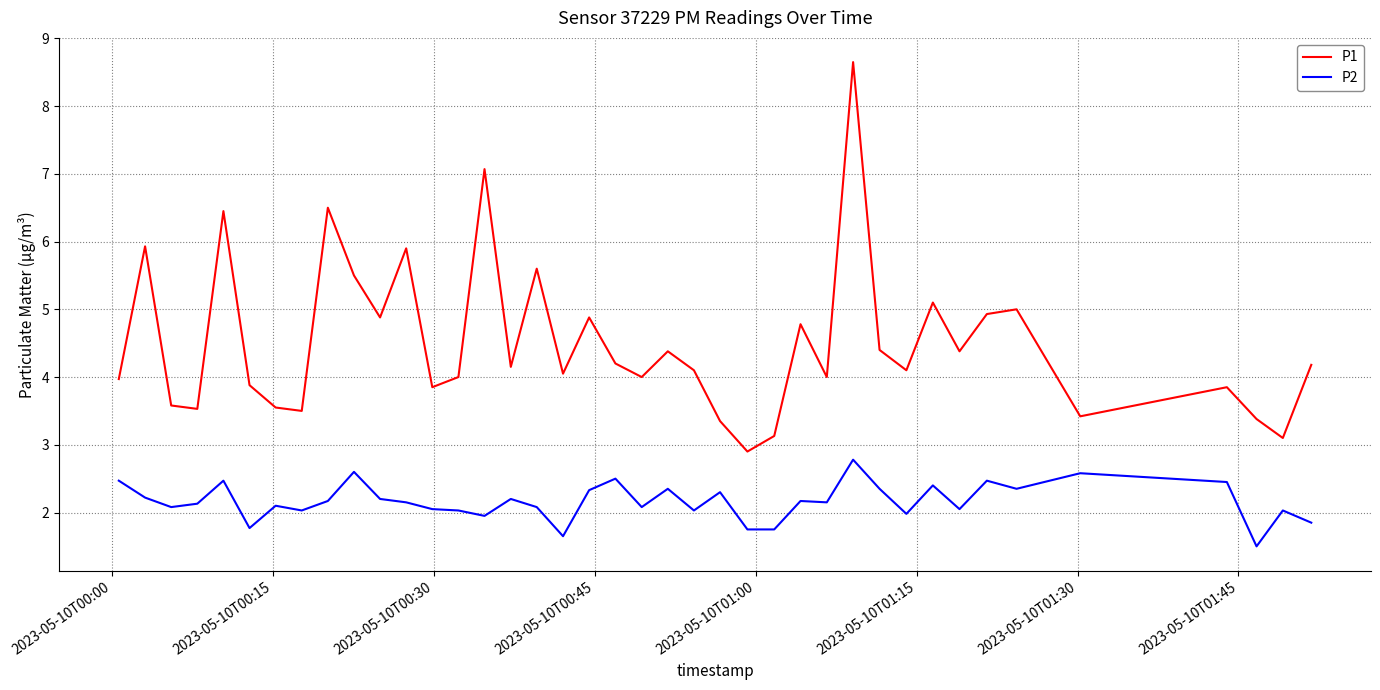

Which series has the largest total across all categories?

P1